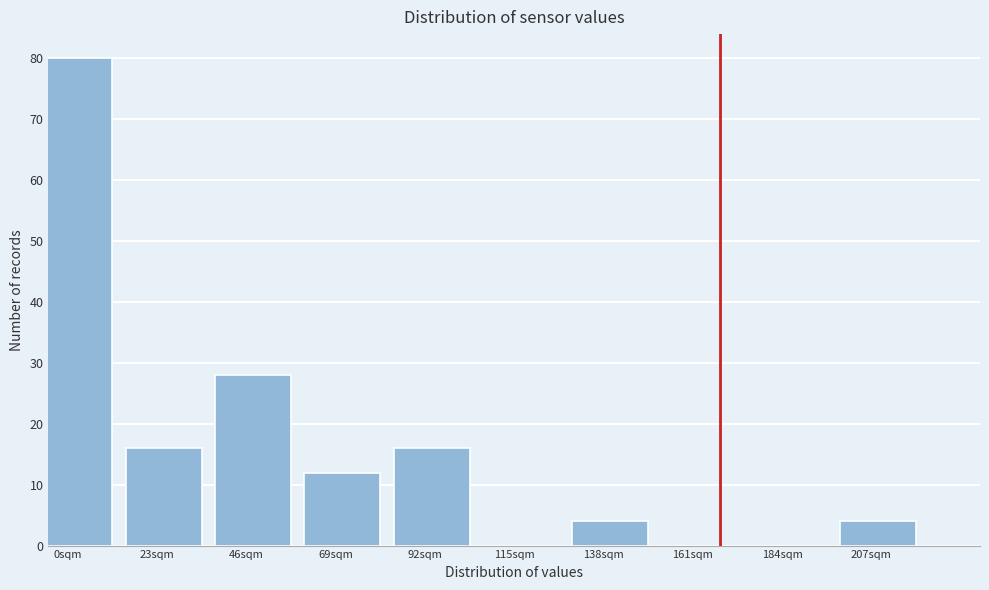

Reading left to right, extract all data points from this chart.

0sqm=80	23sqm=16	46sqm=28	69sqm=12	92sqm=16	115sqm=0	138sqm=4	161sqm=0	184sqm=0	207sqm=4